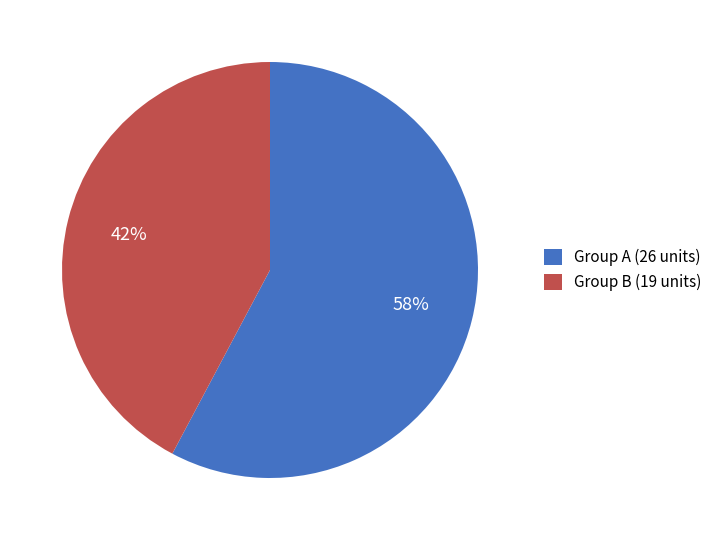

Count the number of slices in the pie.

2